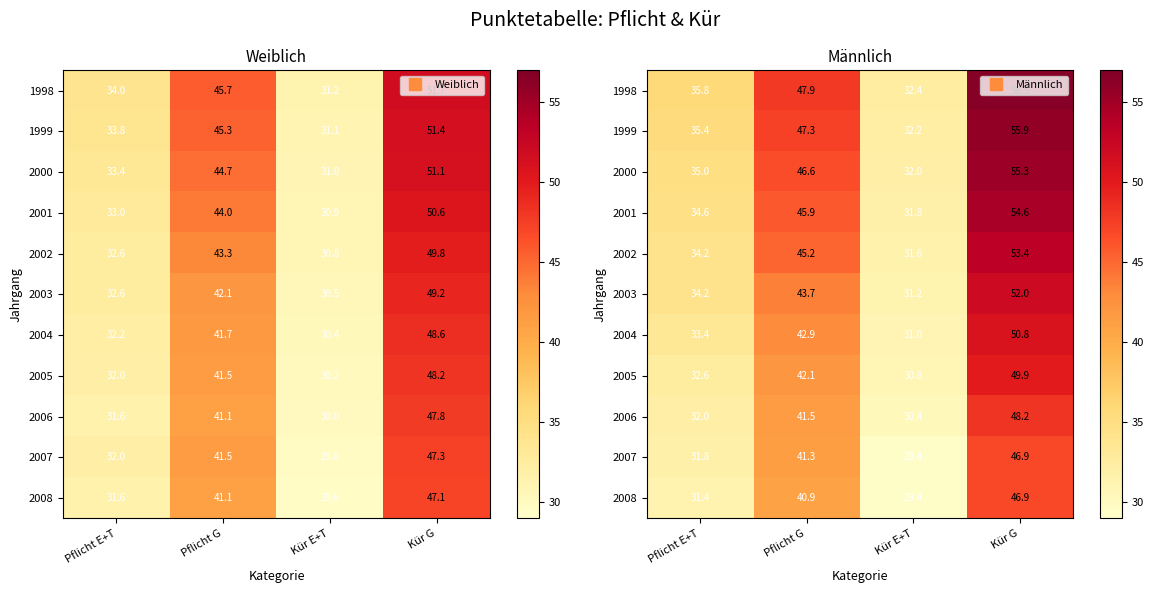

What is the difference between the second highest and second lowest values in the 2006 series?

9.5